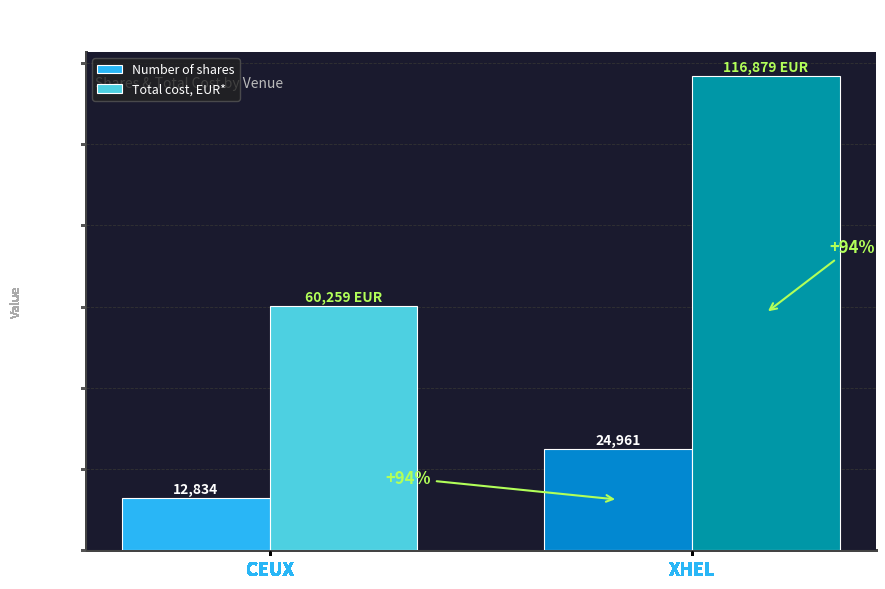

What is the sum of all Number of shares values?

37795.0